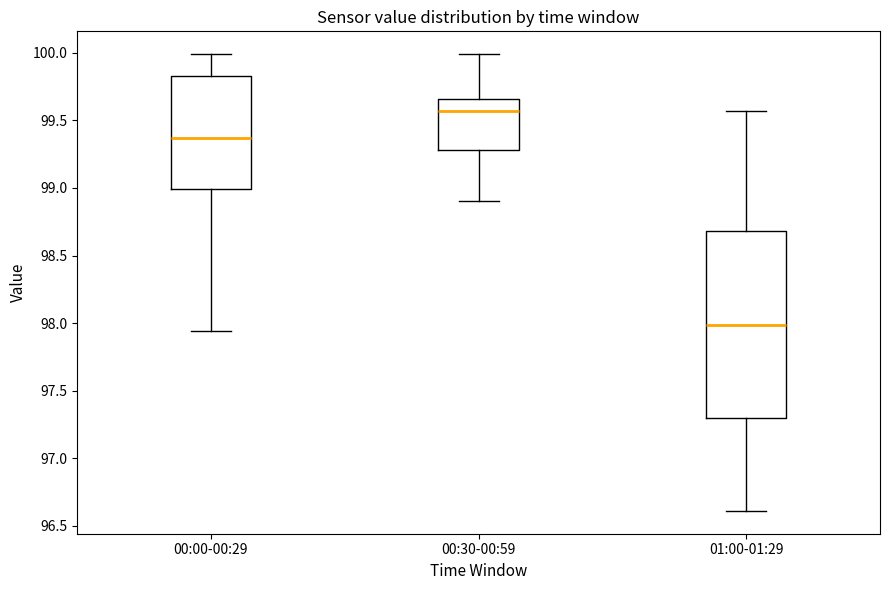

Which box's median line is the highest?

00:30-00:59